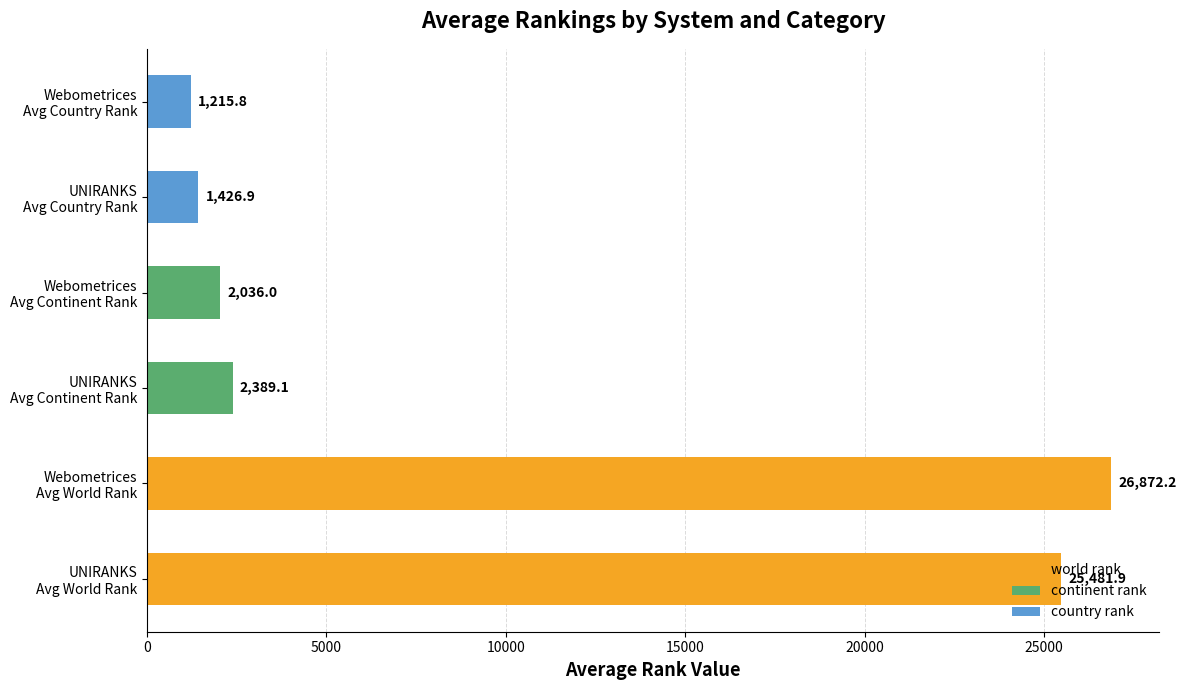

What is the minimum value shown in the chart?

1215.8